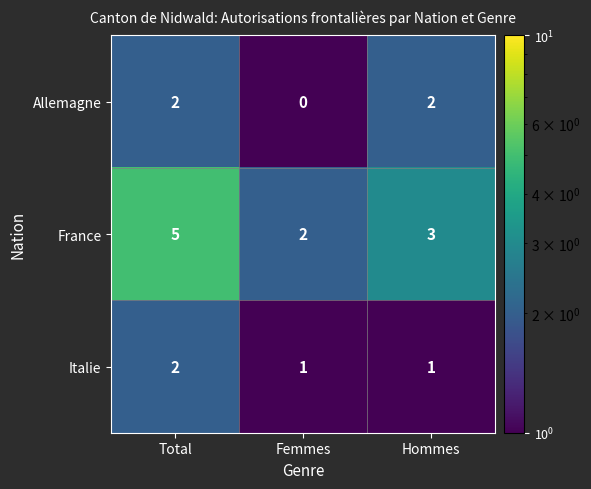

What is the minimum value shown in the chart?

0